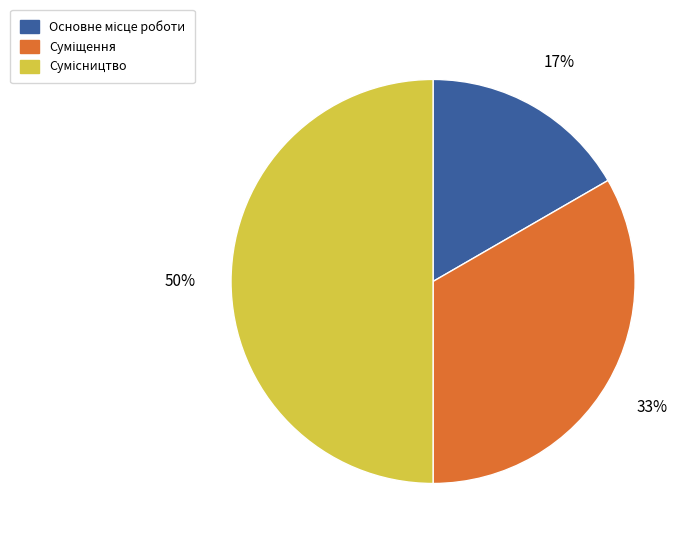

To the nearest percent, what is the difference between the largest and smallest slice percentages?

33%